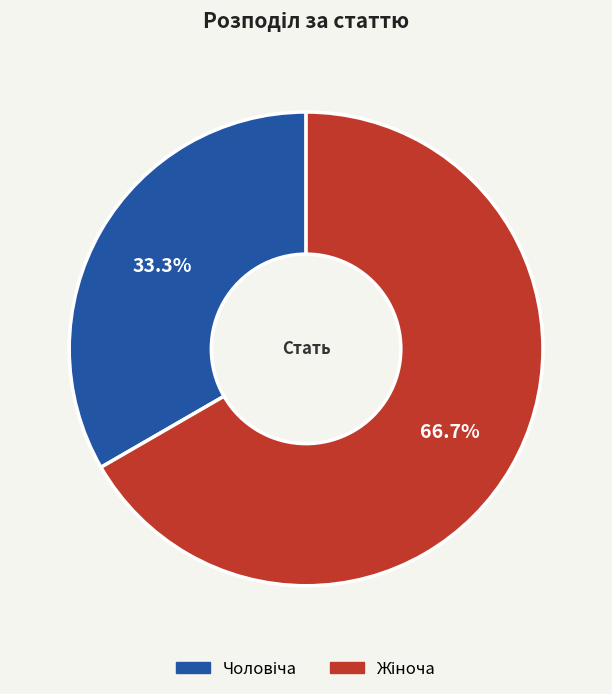

What is the change in value from Чоловіча to Жіноча?

+1